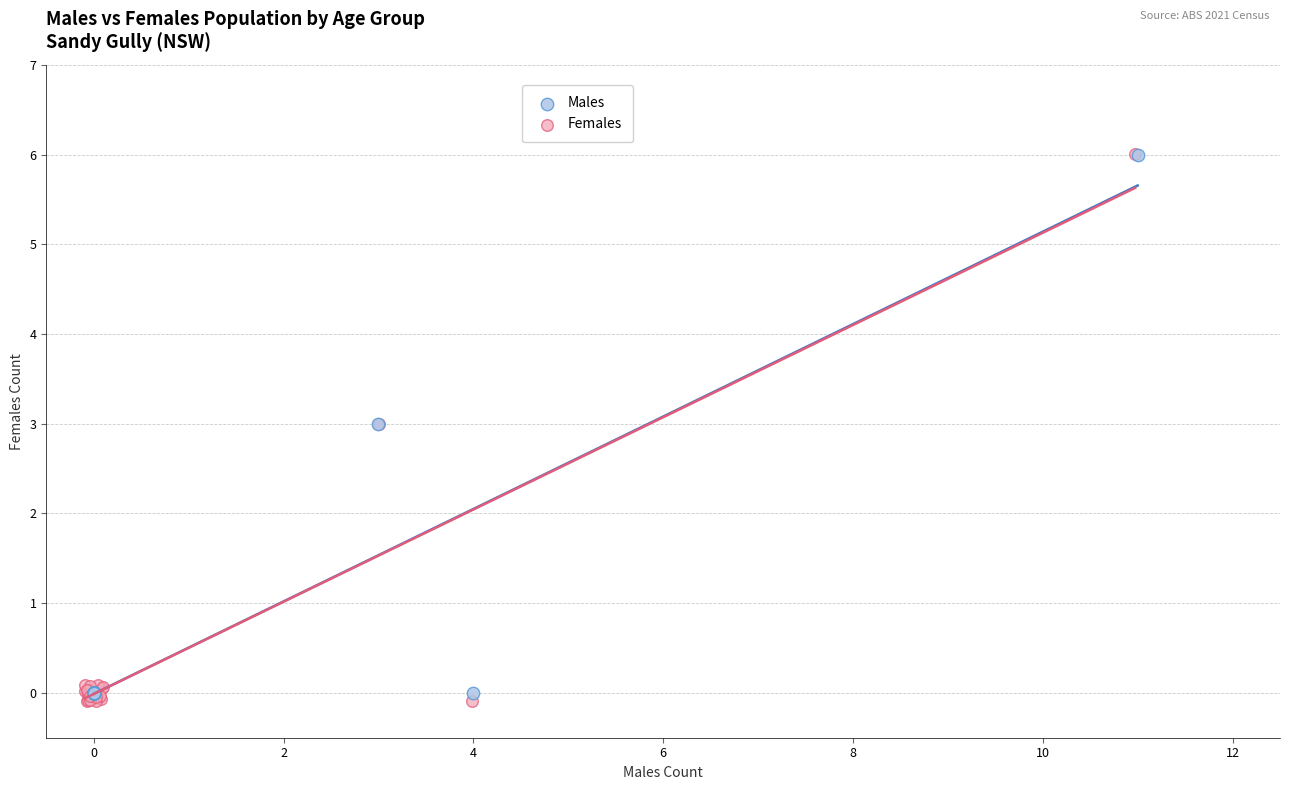

Which series has the largest Y range (max minus min)?

Females